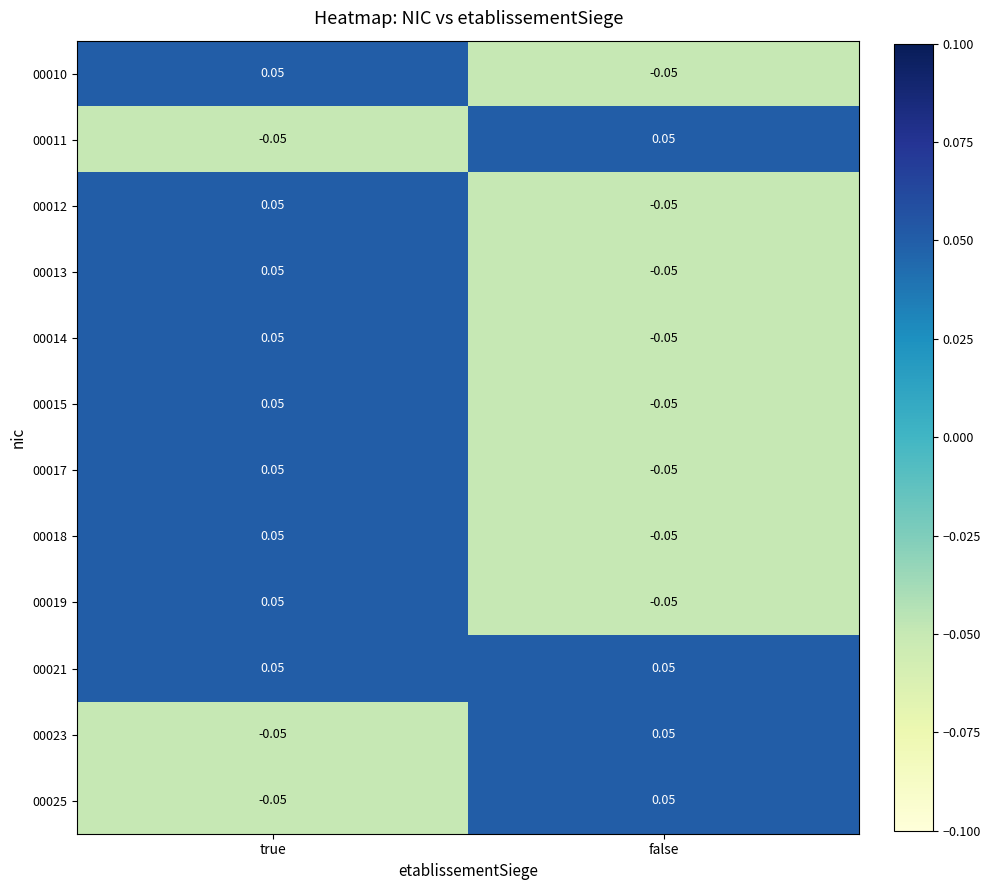

At which label does 00017 first exceed 0?

true